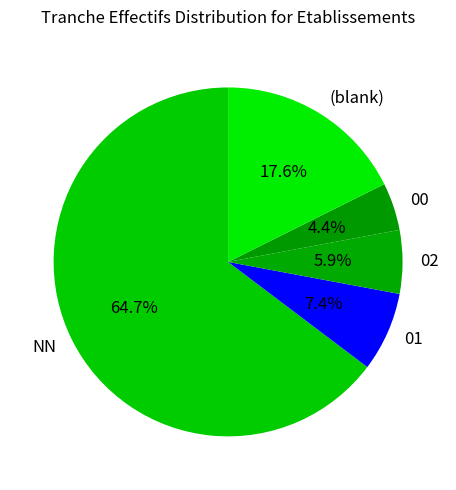

Which slice is the smallest?

00